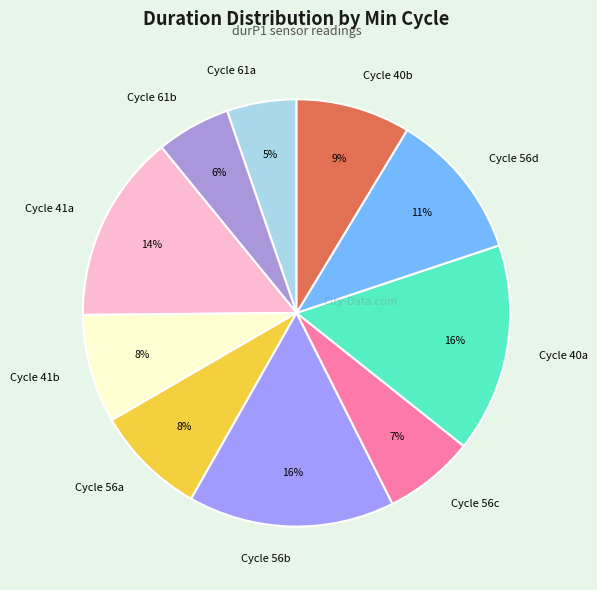

How many segments does this pie chart have?

10